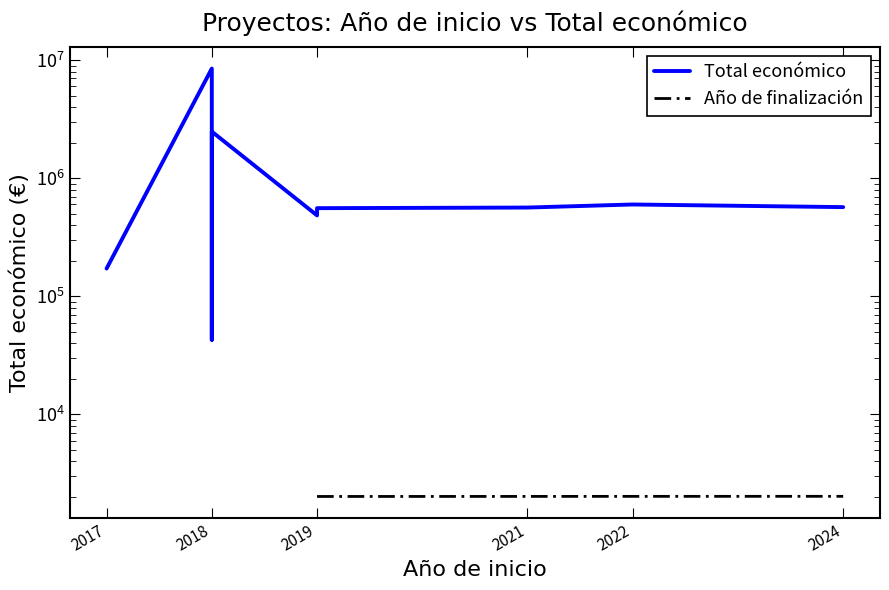

Which category has the lowest value across all series?

2018